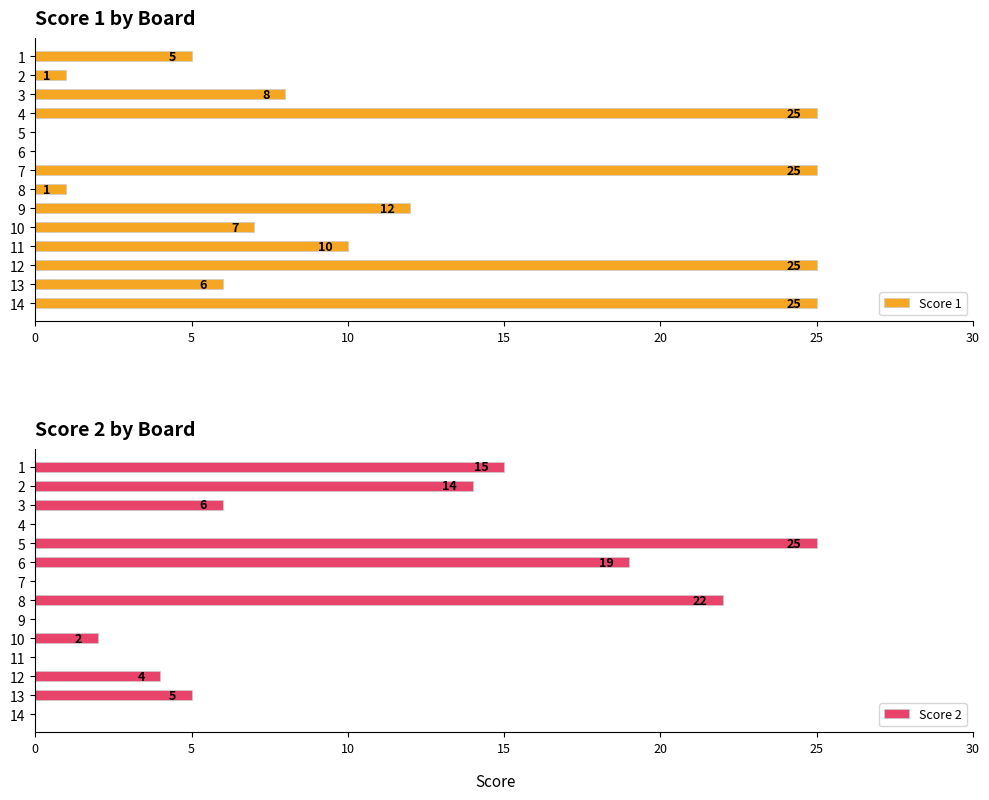

Is it true that Score 1 equals 1 at 8?

True